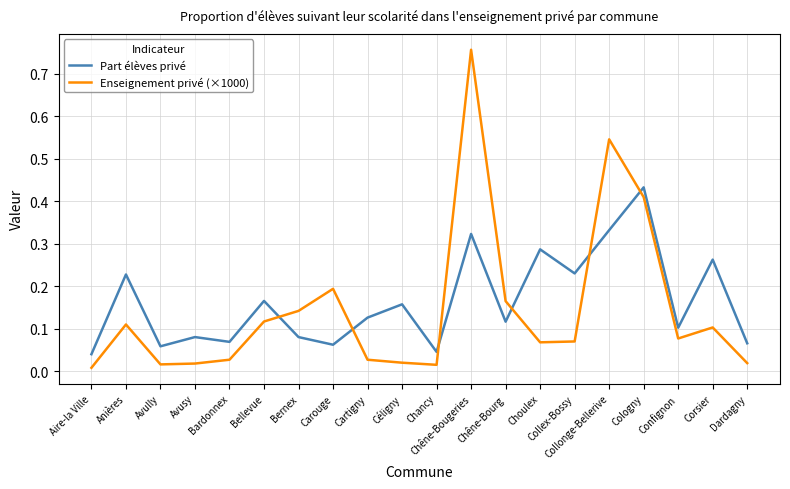

True or false: Enseignement privé (×1000) has a value of 0.1 at Cologny.

False